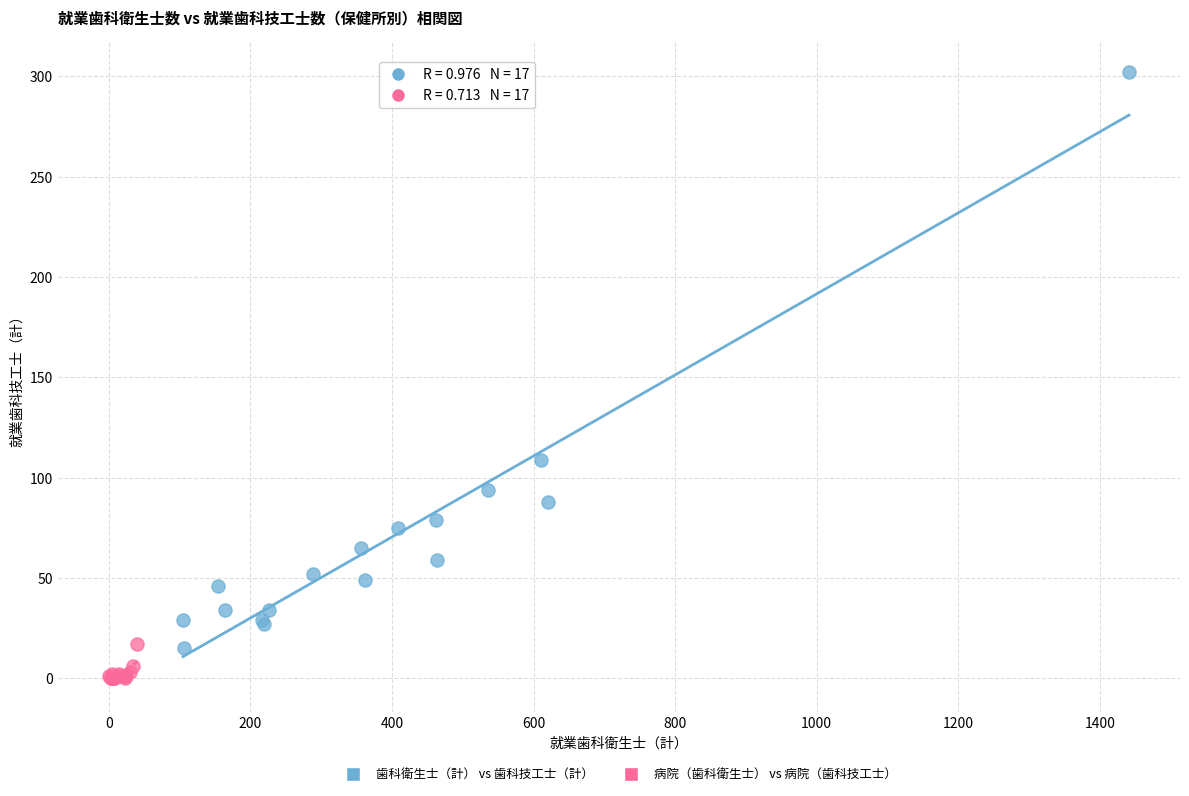

Which series reaches the maximum Y coordinate?

歯科衛生士（計） vs 歯科技工士（計）